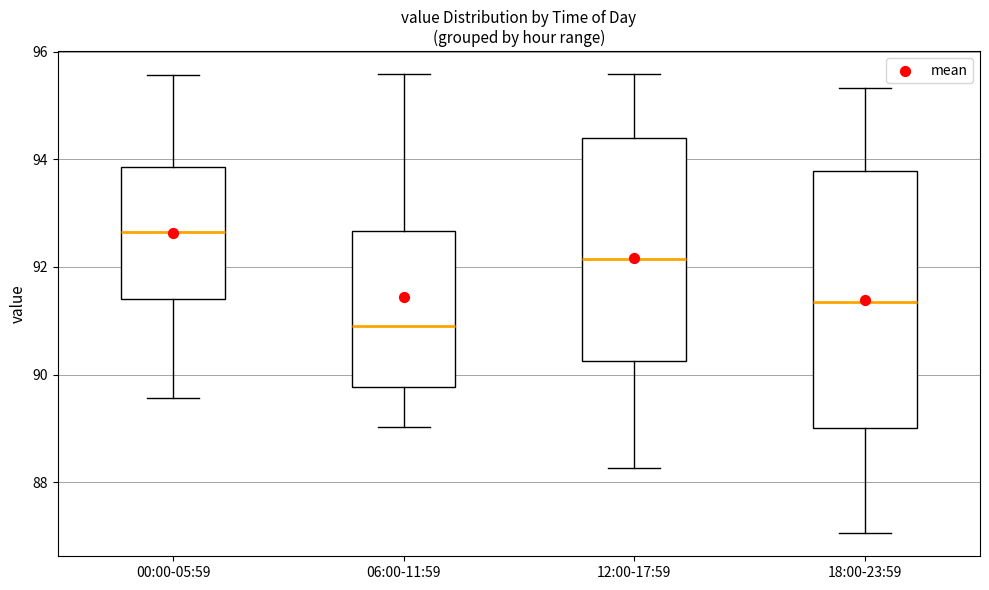

Which box is the tallest, from its lower edge to its upper edge?

18:00-23:59